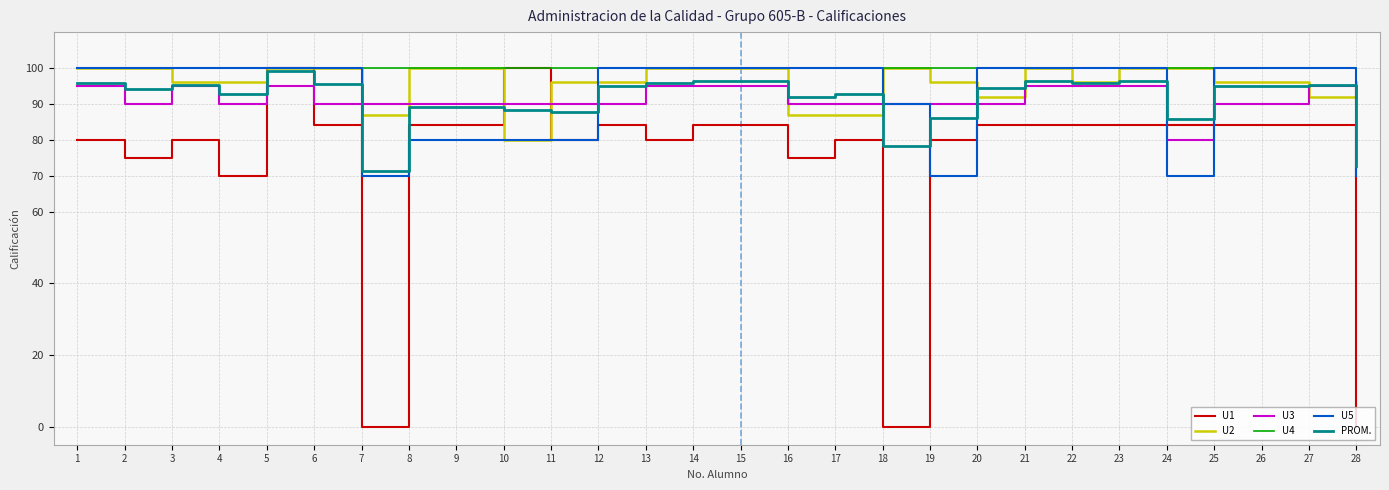

What is the average value of the U2 series?

96.0